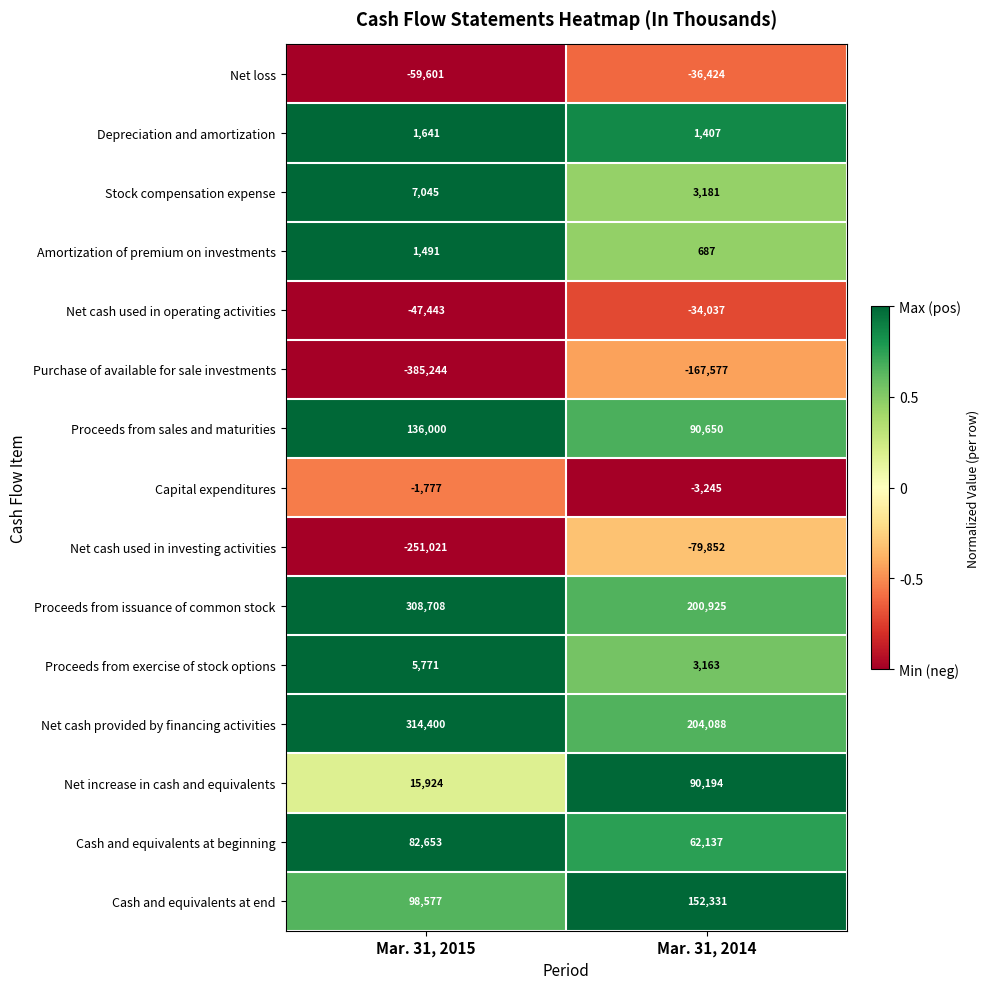

What is the minimum value shown in the chart?

-385244